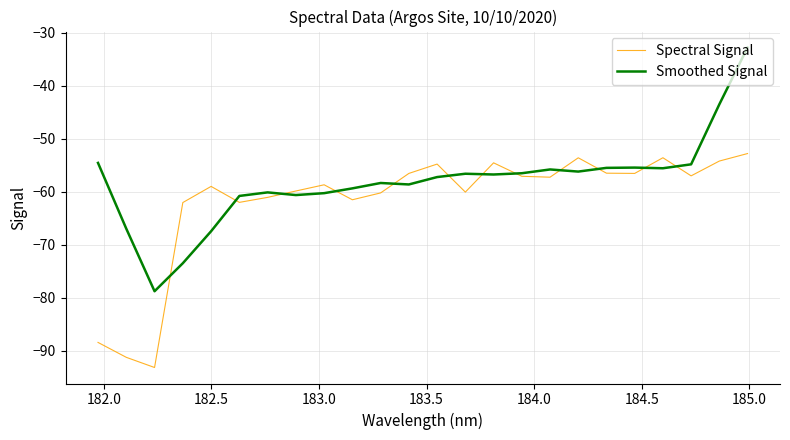

True or false: Smoothed Signal has more than 1 points higher than both neighbors.

True